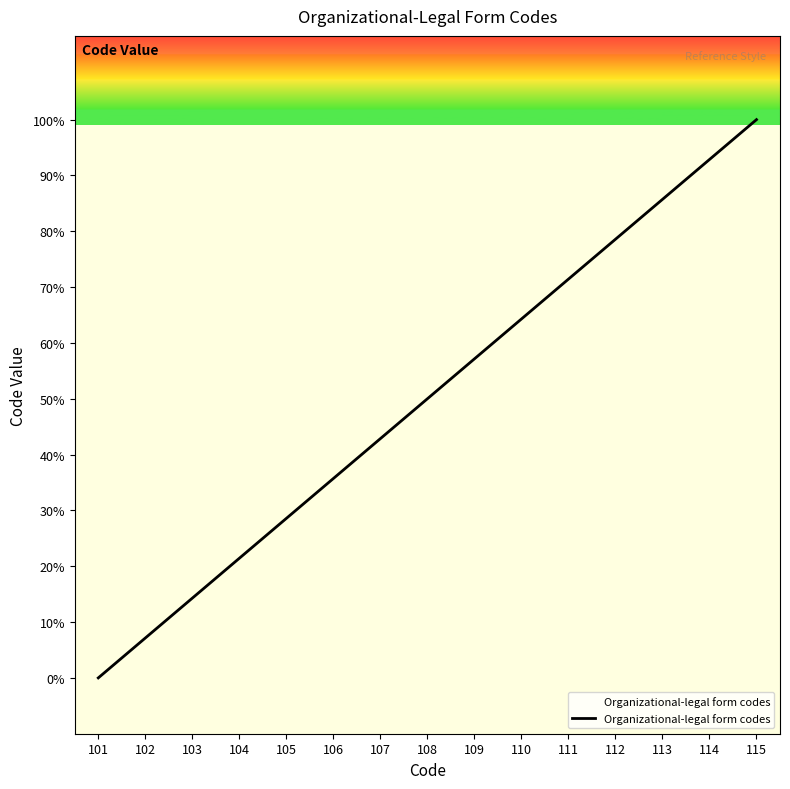

What is the ratio of the value at 107 to the value at 104?

2.0